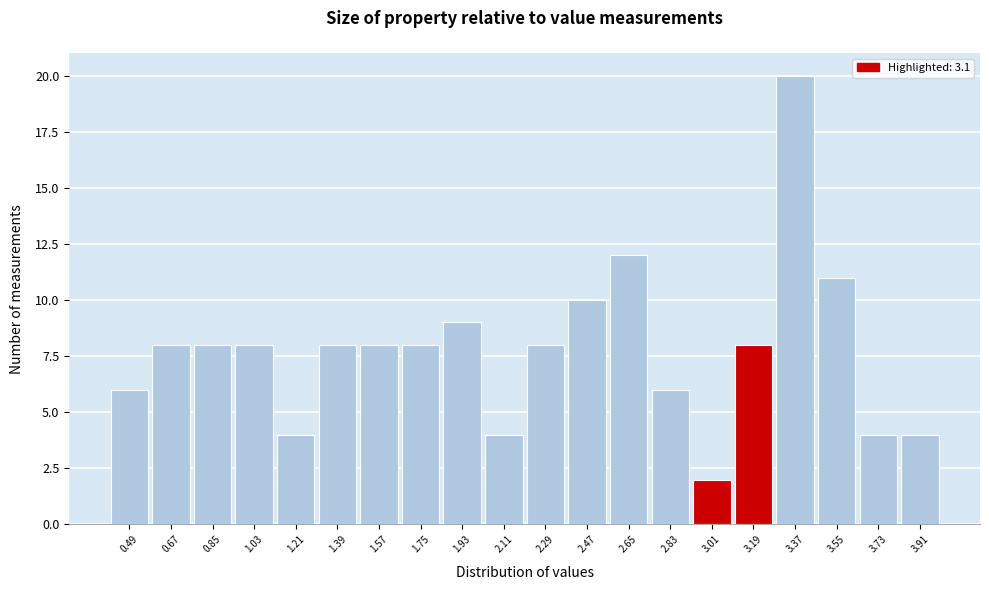

Reading left to right, transcribe this chart: for each bar, give the range it covers on the x-axis and its height. The values are not printed on the chart, so give them approximately, as read against the axis.

0.40 to 0.58: 6
0.58 to 0.76: 8
0.76 to 0.94: 8
0.94 to 1.12: 8
1.12 to 1.30: 4
1.30 to 1.48: 8
1.48 to 1.66: 8
1.66 to 1.84: 8
1.84 to 2.02: 9
2.02 to 2.20: 4
2.20 to 2.38: 8
2.38 to 2.56: 10
2.56 to 2.74: 12
2.74 to 2.92: 6
2.92 to 3.10: 2
3.10 to 3.28: 8
3.28 to 3.46: 20
3.46 to 3.64: 11
3.64 to 3.82: 4
3.82 to 4.00: 4